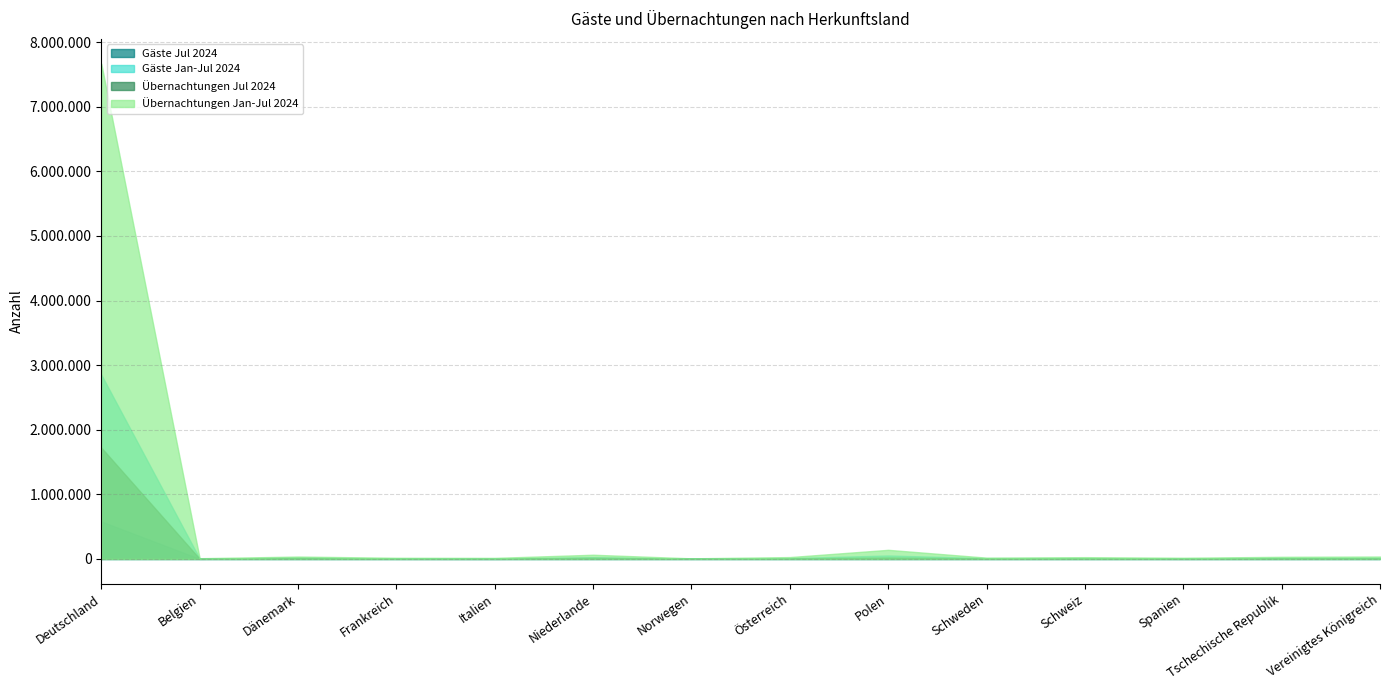

Is the value of Übernachtungen Jan-Jul 2024 at Niederlande greater than the value of Übernachtungen Jul 2024 at Schweden?

Yes